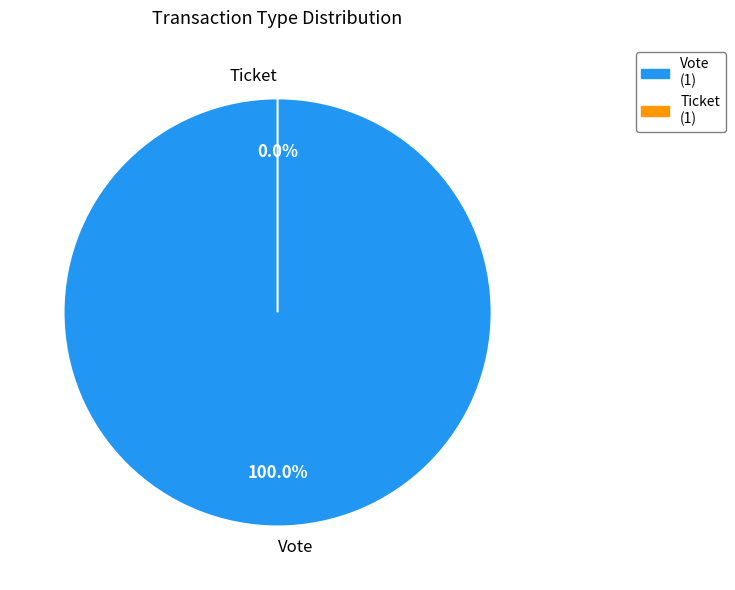

Which slice represents more than half of the pie?

Vote